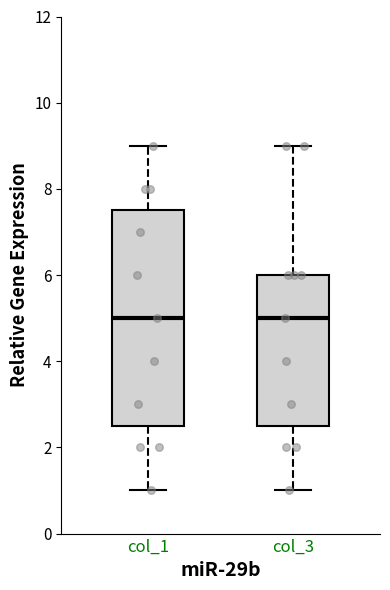

Where is the lower edge of the box for col_1 on the y-axis? The values are not printed on the chart, so give them approximately, as read against the axis.

2.6